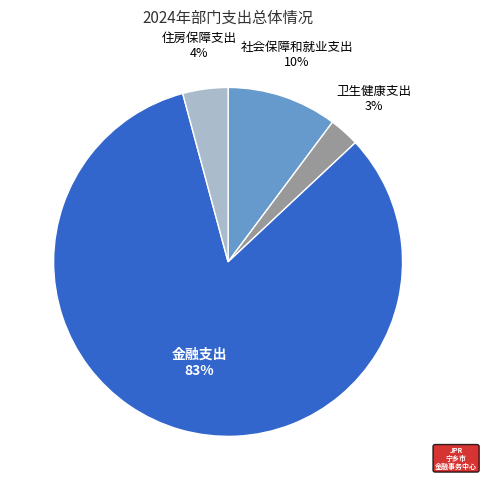

Is there any slice that represents more than half of the pie?

Yes